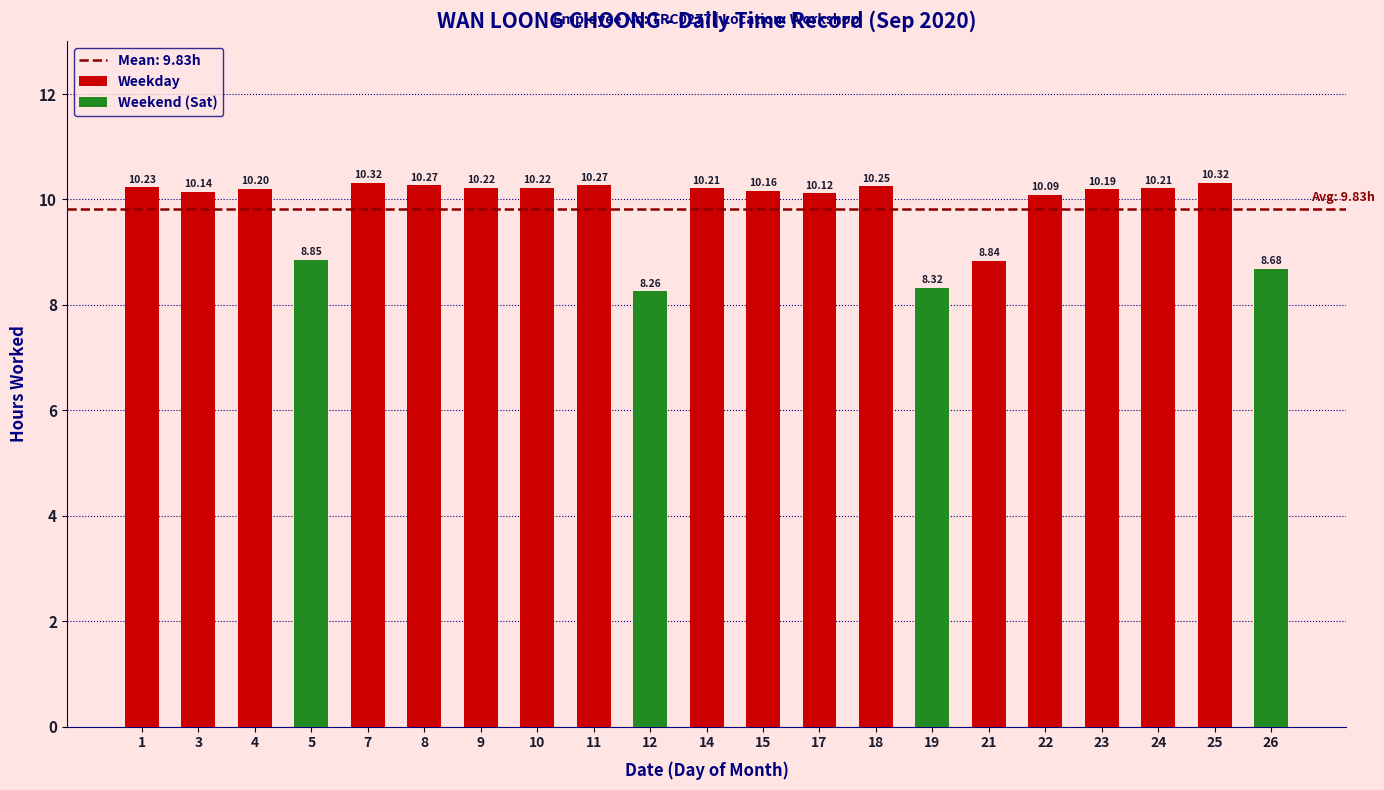

At which category does the chart reach its peak across all series?

7